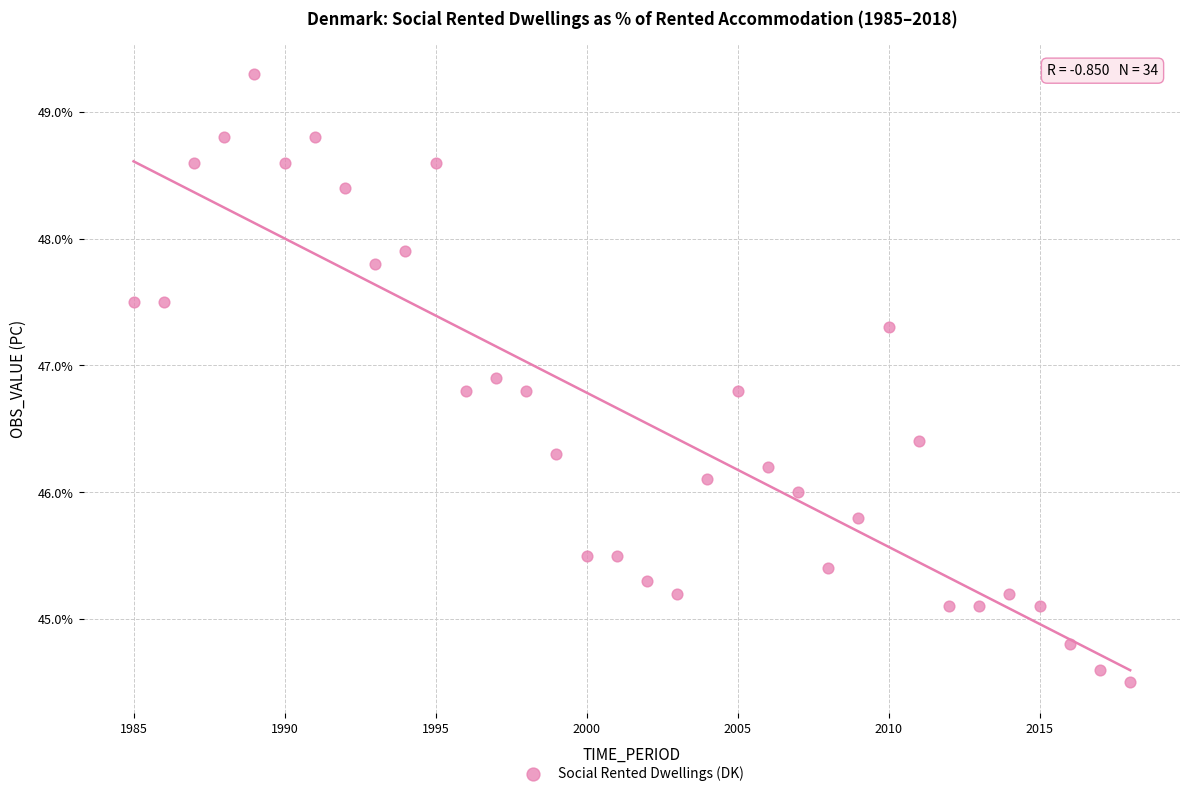

What is the range of Y values (max minus min)?

4.8